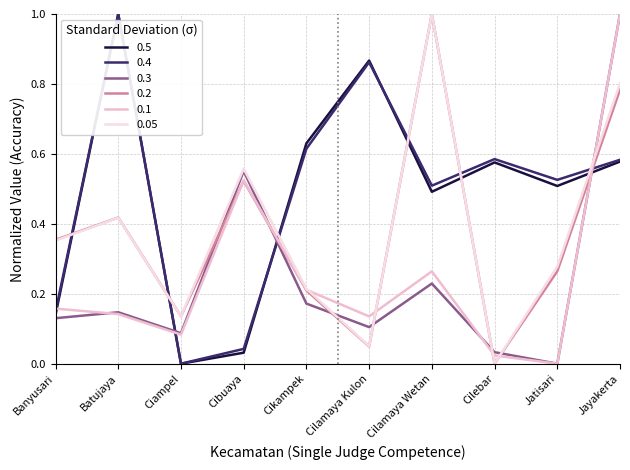

How many lines are shown in the chart?

6